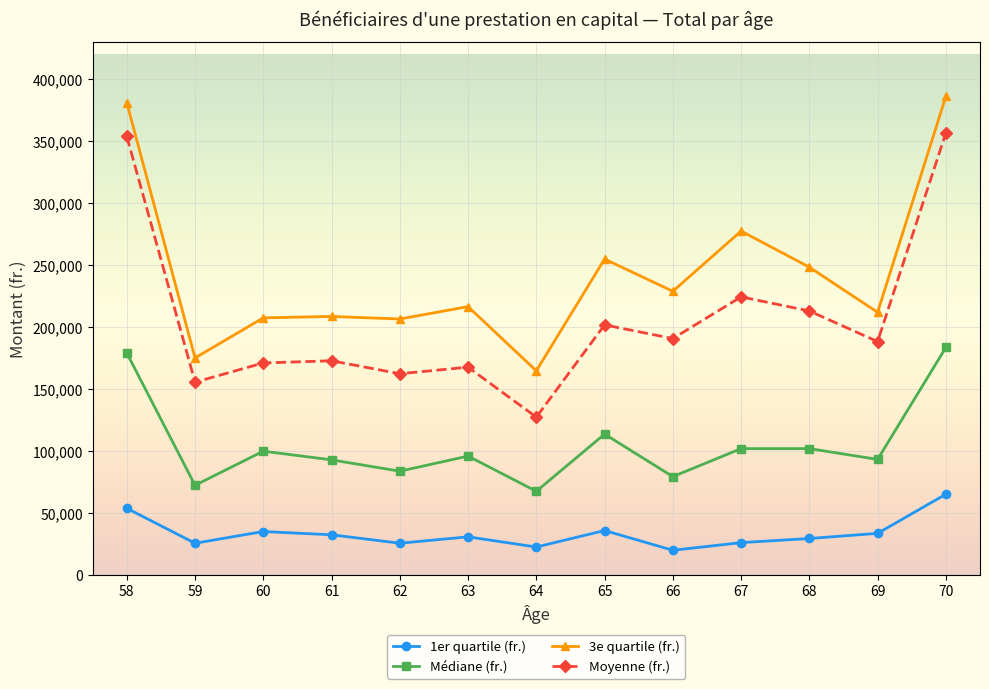

What is the difference between the maximum and second lowest values in the 3e quartile (fr.) series?

210903.0